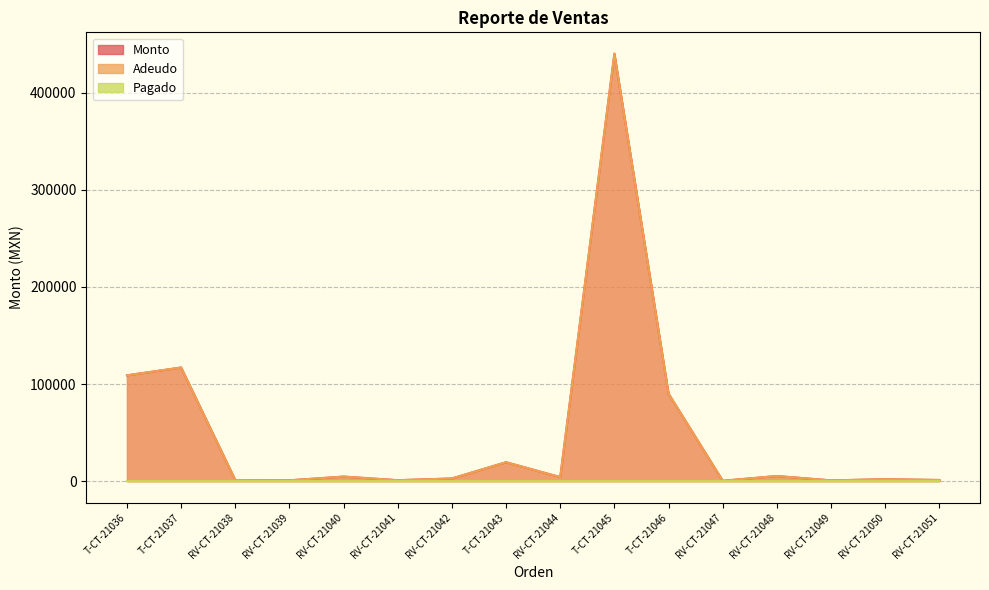

What is the approximate value of Adeudo at RV-CT-21051, to the nearest 50?

1200